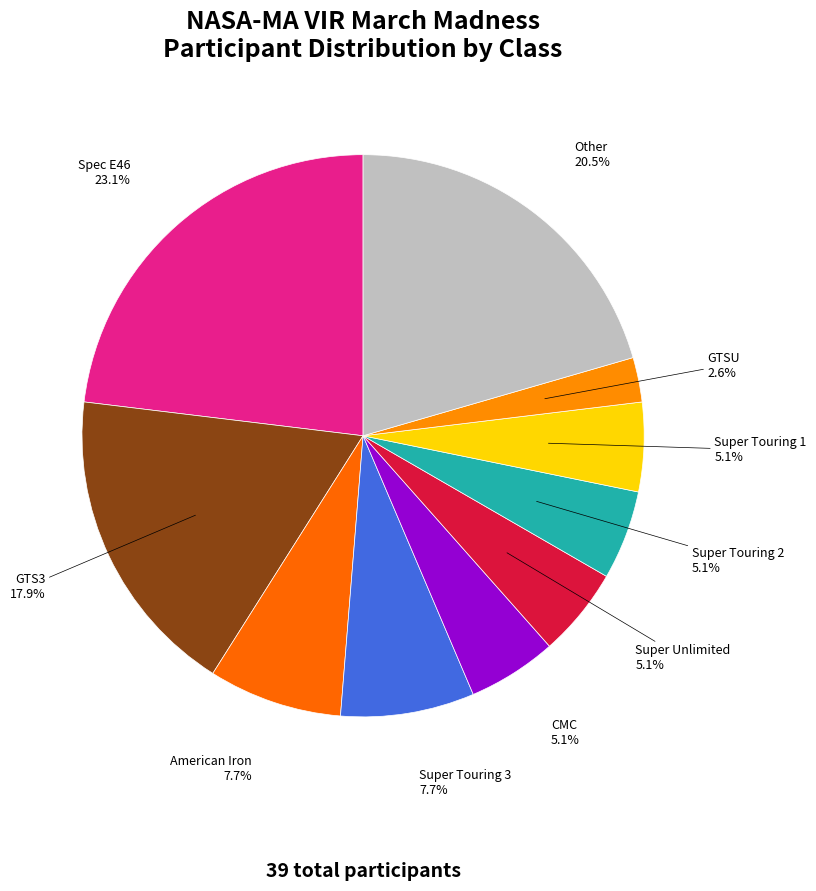

How many segments does this pie chart have?

10